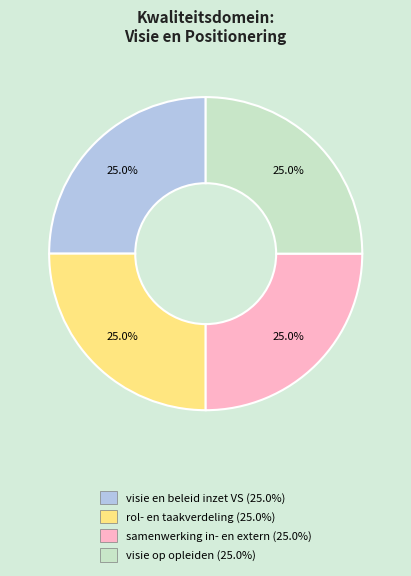

Count the number of slices in the pie.

4